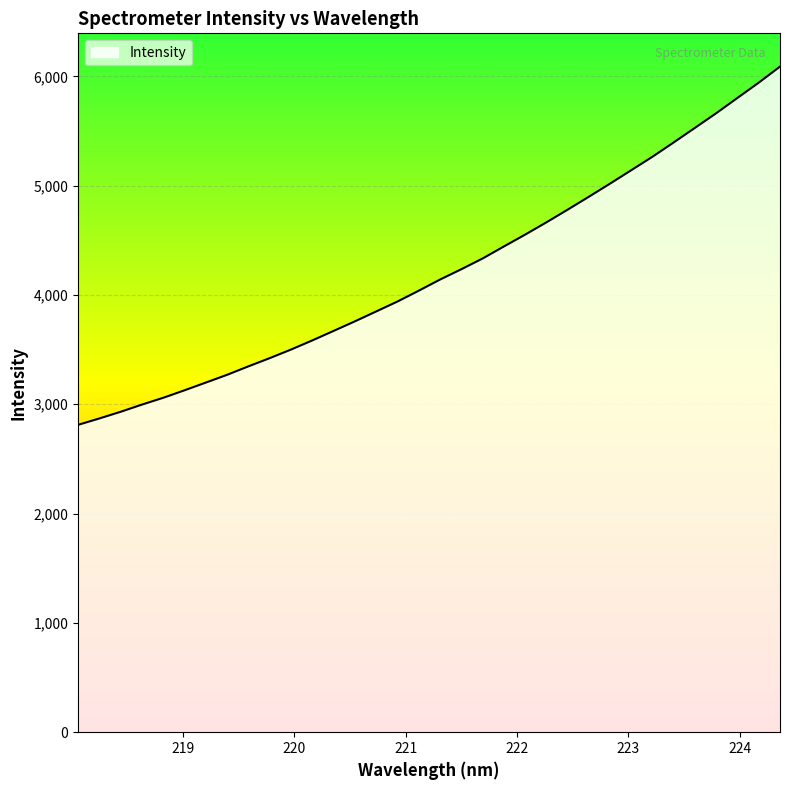

What is the difference between the maximum and minimum values?

3276.9